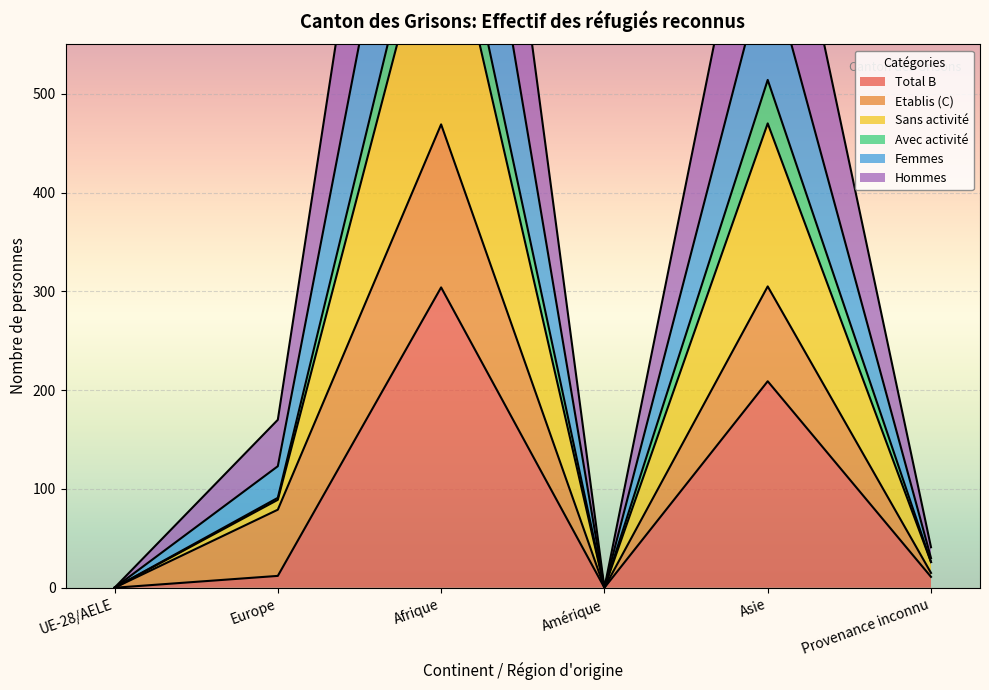

At how many categories does at least one series exceed 217?

2